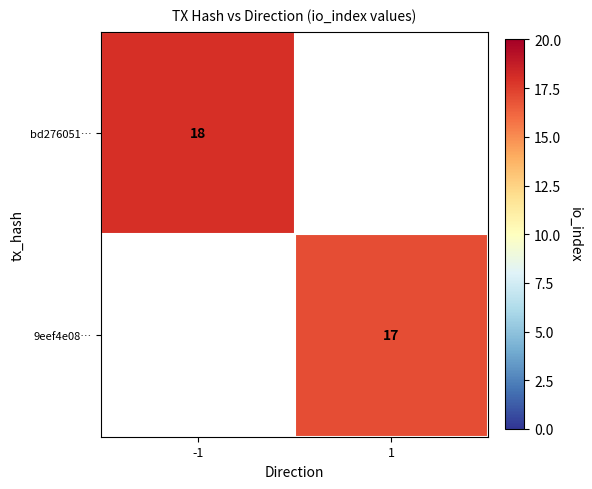

True or false: bd276051… has a value of 18 at -1.

True